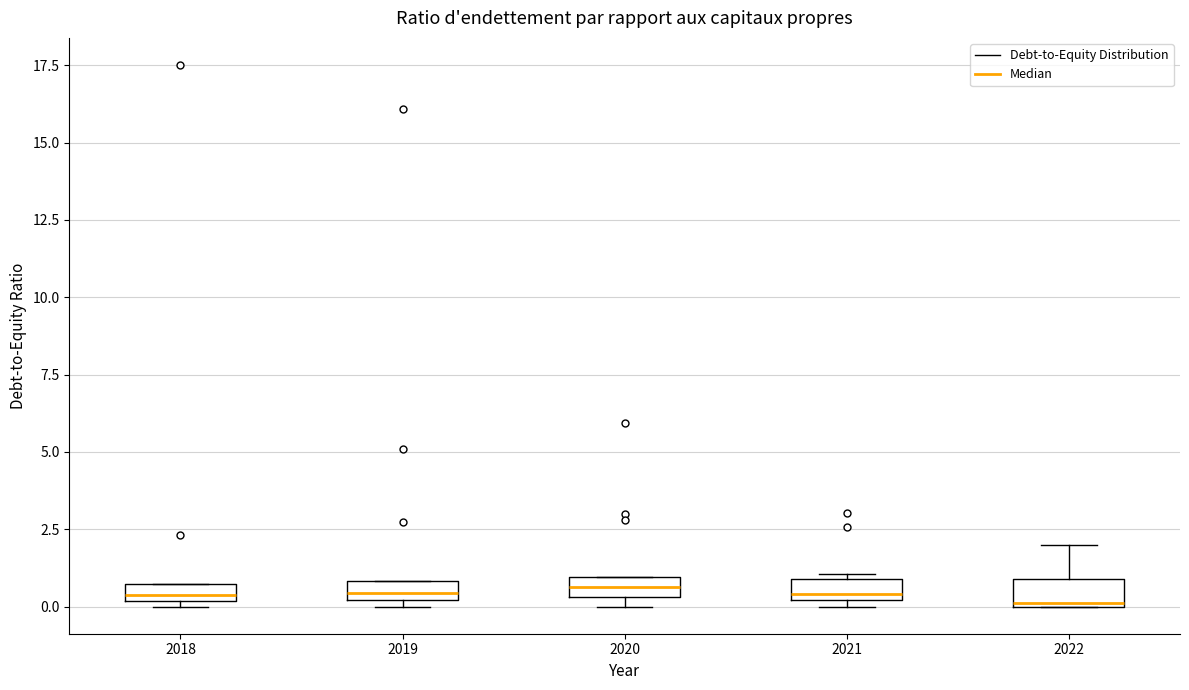

Where does the median line of the box at x = 2019 sit on the y-axis? The values are not printed on the chart, so give them approximately, as read against the axis.

0.5